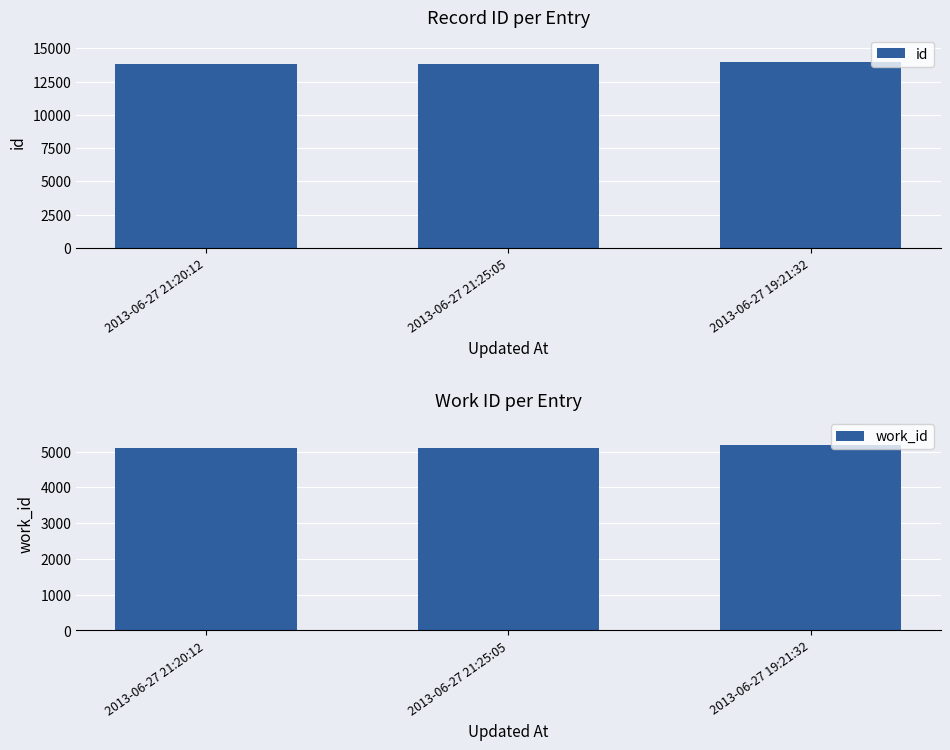

What is the value of the work_id bar at the 1st from the left?

5106